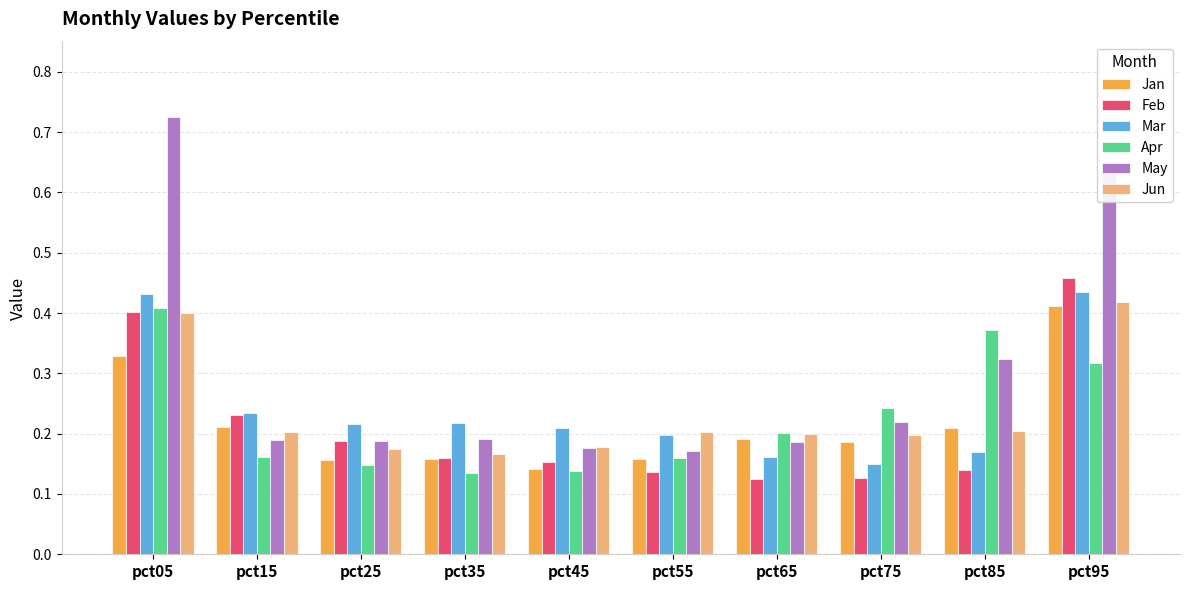

The Mar series shows 0.3 at pct45. True or false?

False